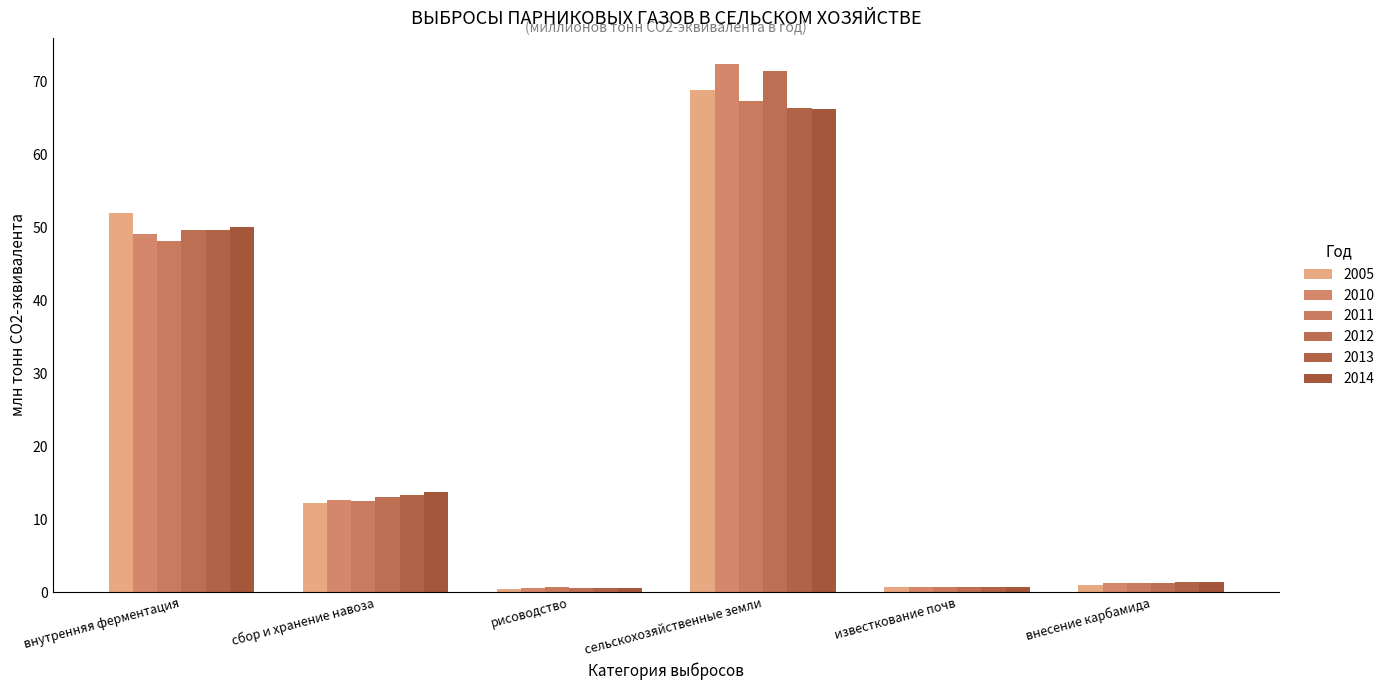

The value of 2010 at сбор и хранение навоза is 12.6. True or false?

True